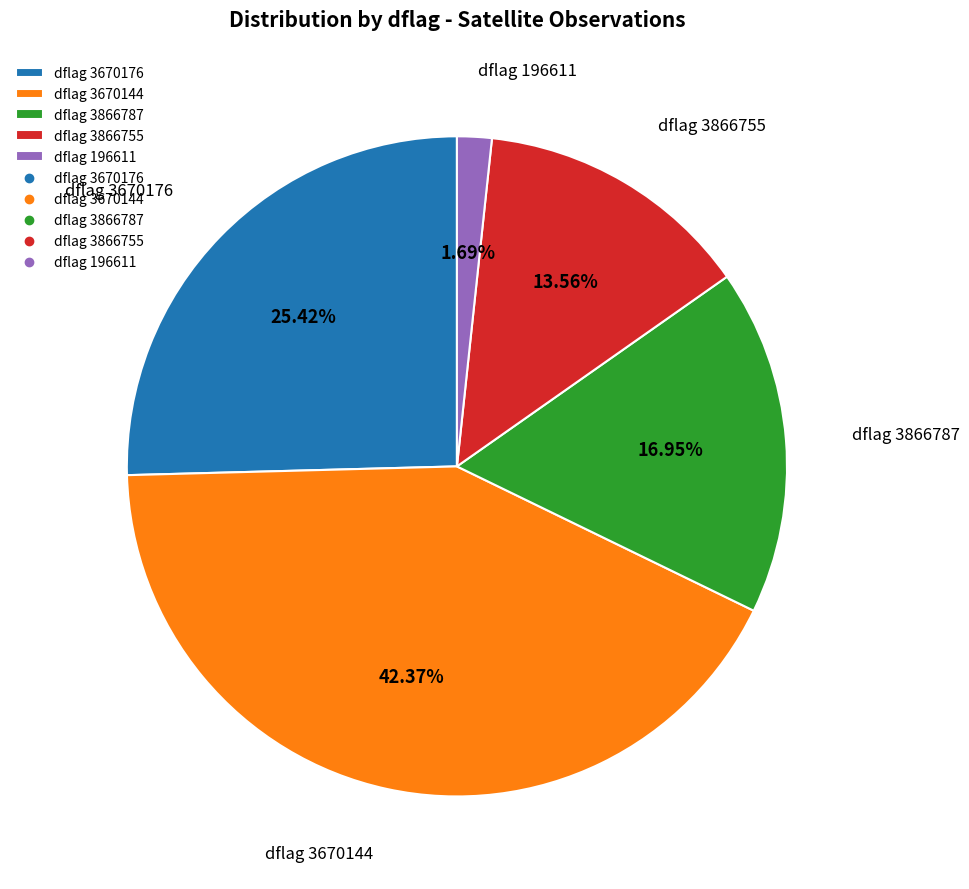

What is the ratio of the value at dflag 3670176 to the value at dflag 3866787?

1.5